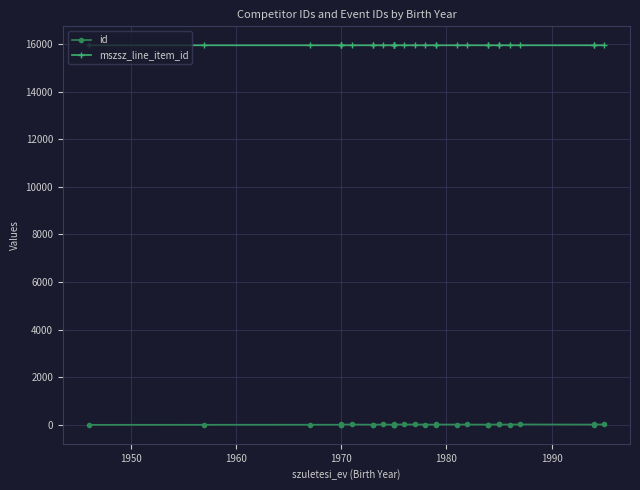

True or false: id has more than 1 points higher than both neighbors.

True